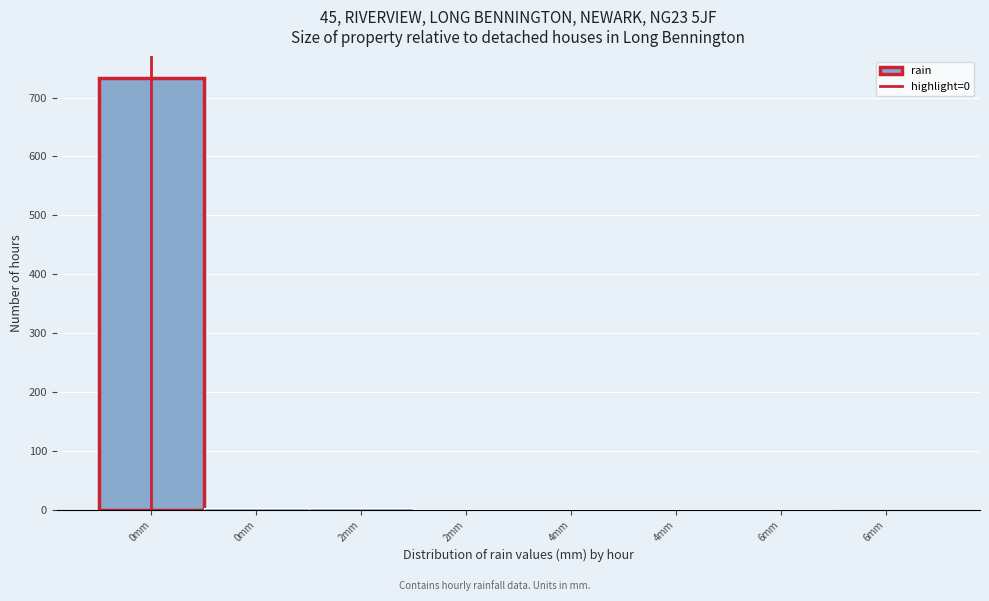

Are the bars horizontal?

No